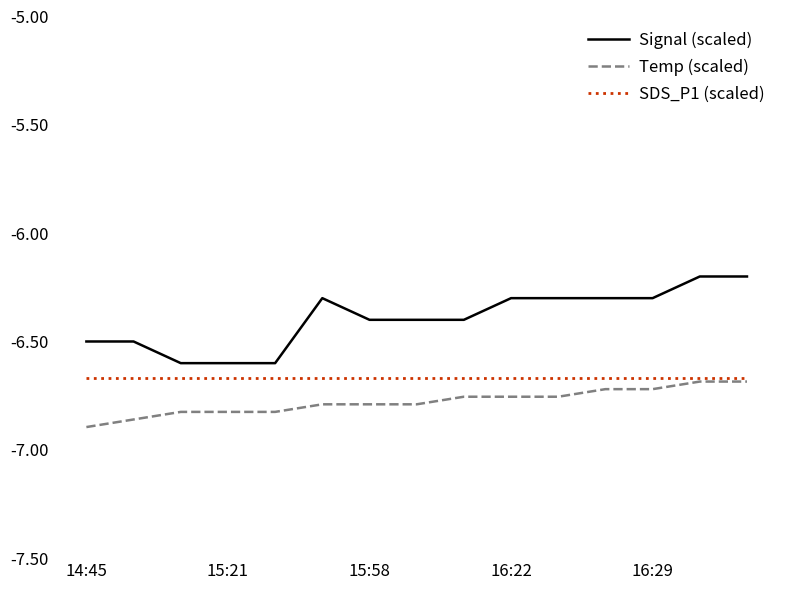

Which series has the largest range (max minus min)?

Signal (scaled)